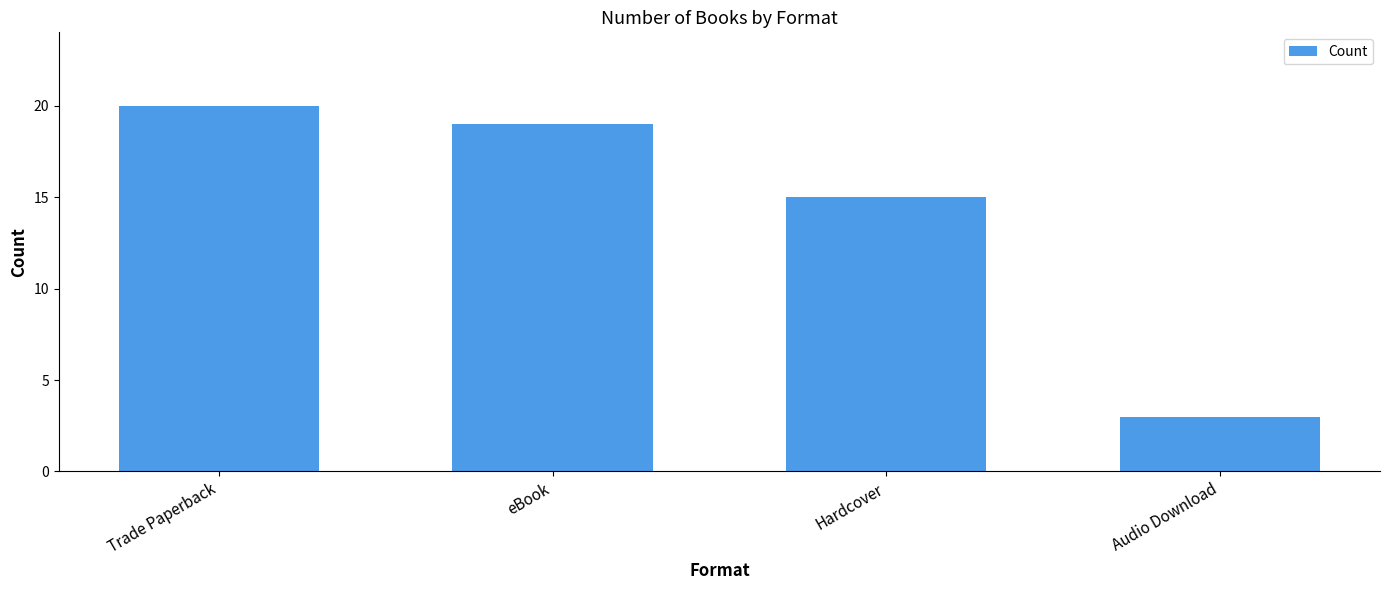

What is the change in value from eBook to Hardcover?

-4